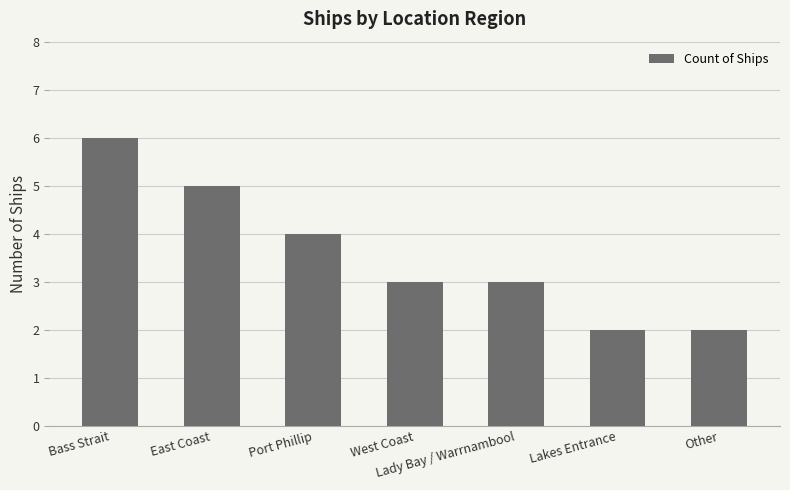

True or false: the data shows 3 at Lady Bay / Warrnambool.

True